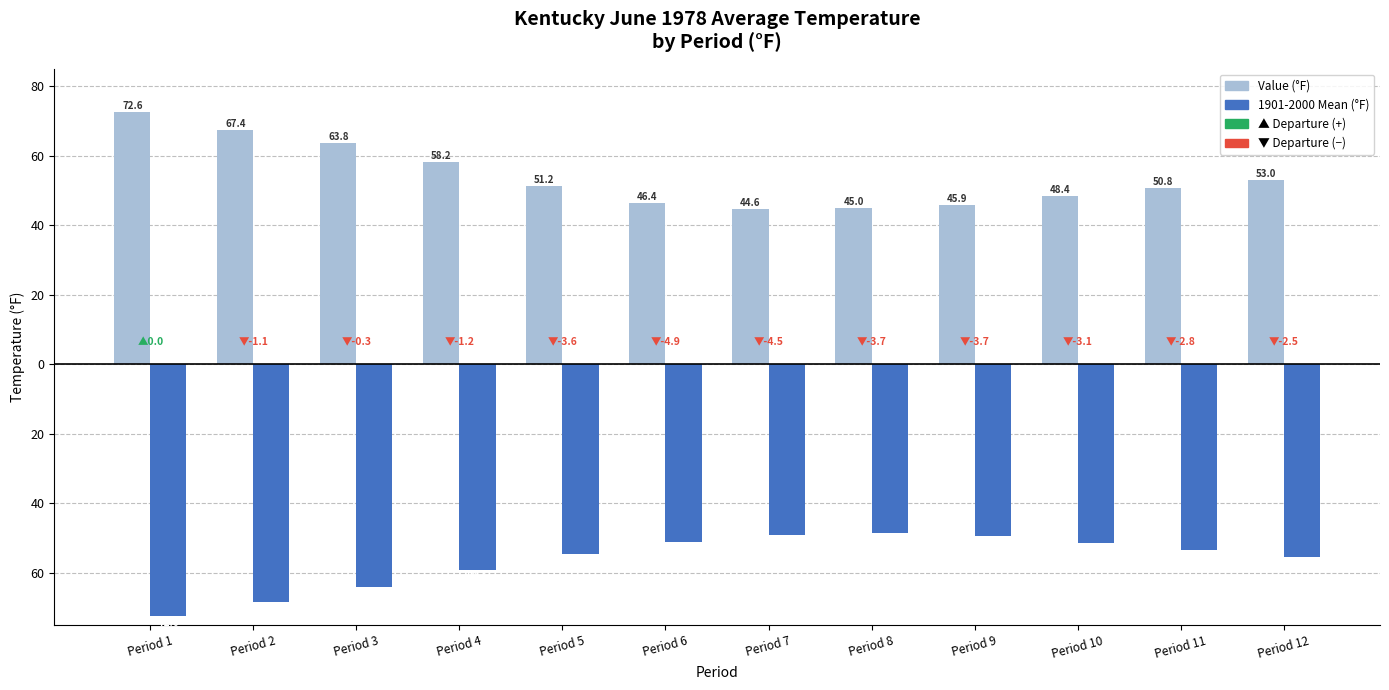

What is the average value of the 1901-2000 Mean (°F) series?

-56.6